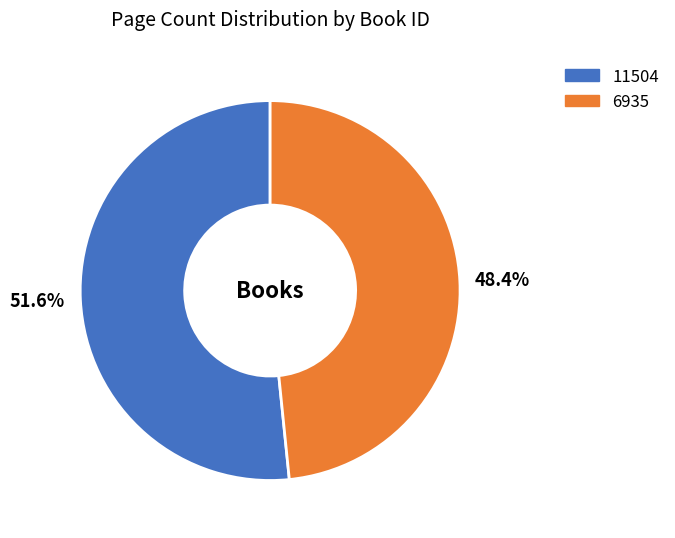

What is the majority slice?

11504